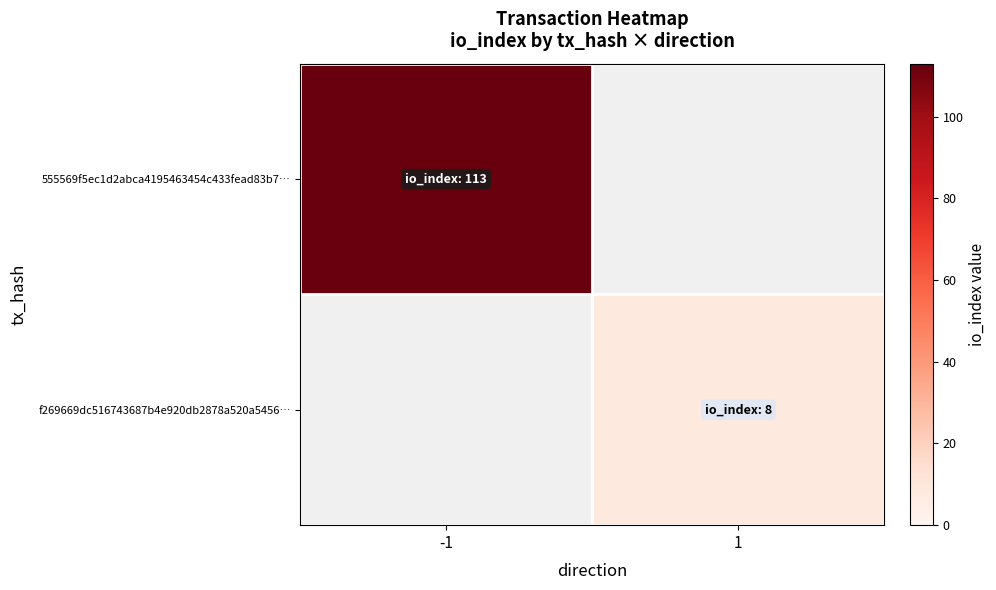

What is the smallest value displayed?

8.0